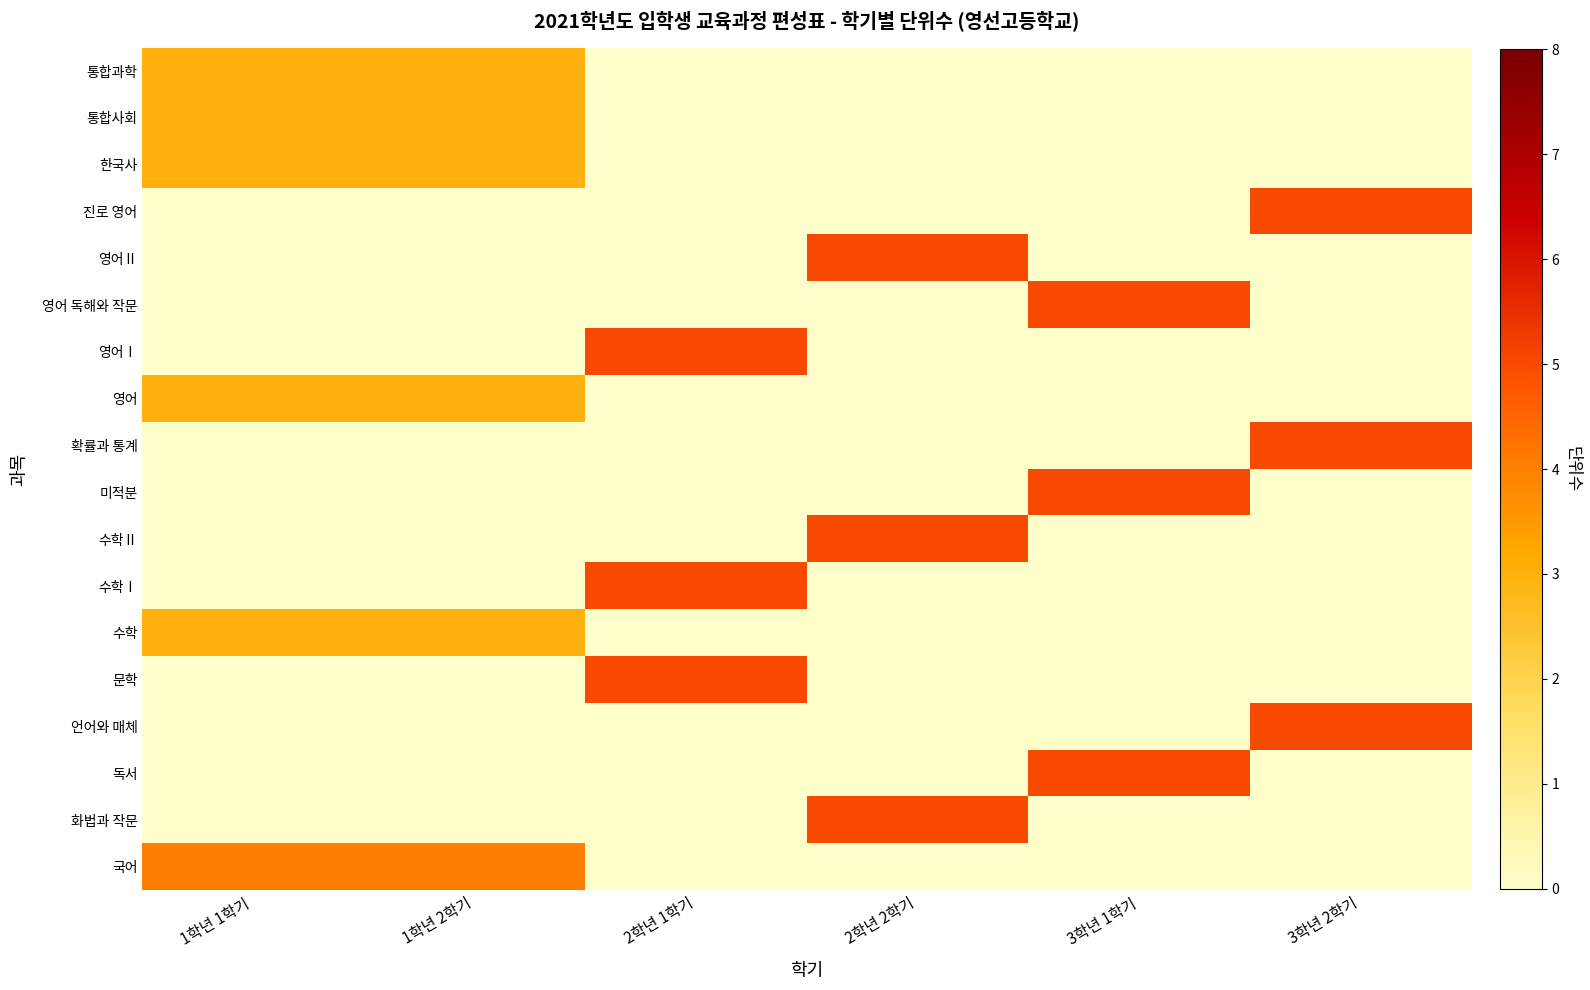

Which category has the lowest value across all series?

2학년 1학기